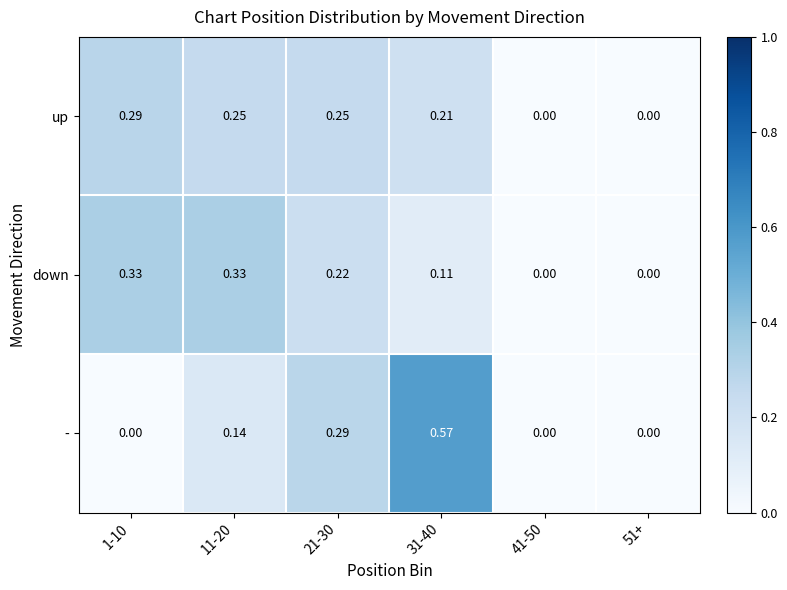

Is the value of down at 51+ greater than the value of up at 31-40?

No